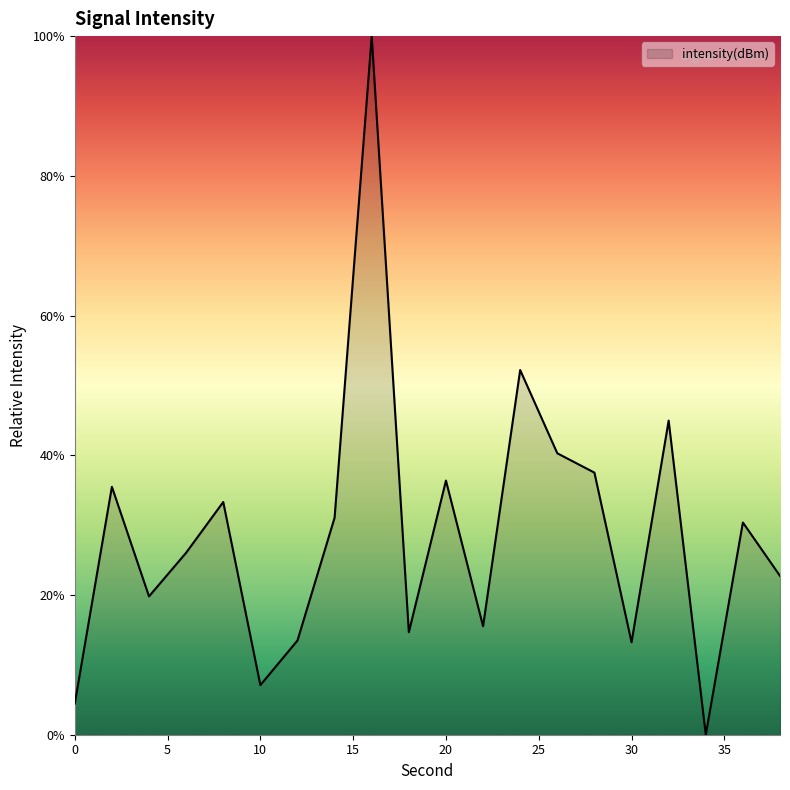

What is the greatest value displayed?

100.0